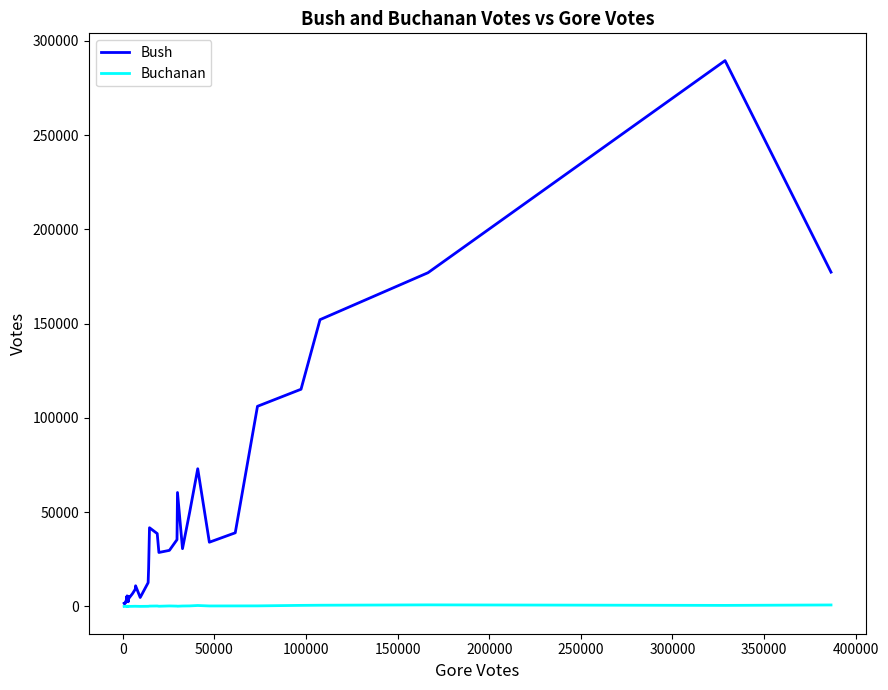

Does the chart display data point markers on the line(s)?

No